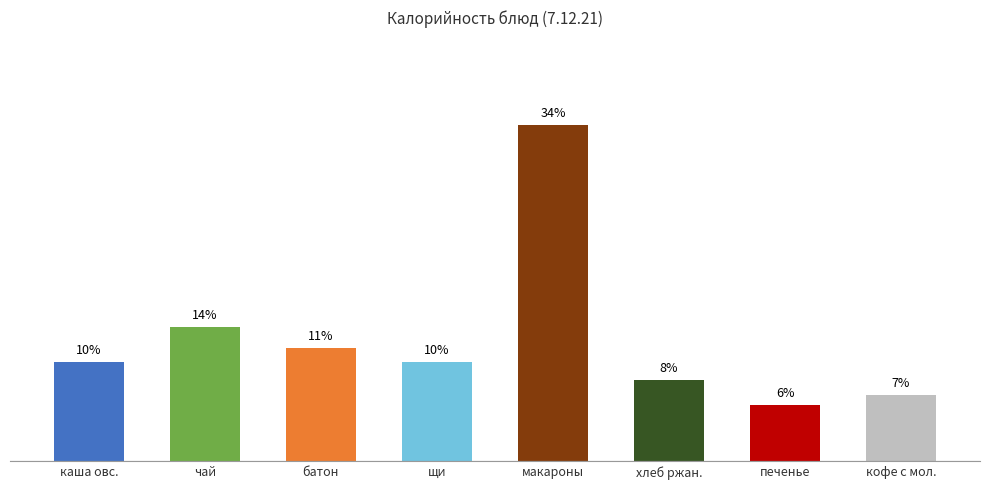

Rank the categories by value from highest to lowest.

макароны, чай, батон, каша овс., щи, хлеб ржан., кофе с мол., печенье